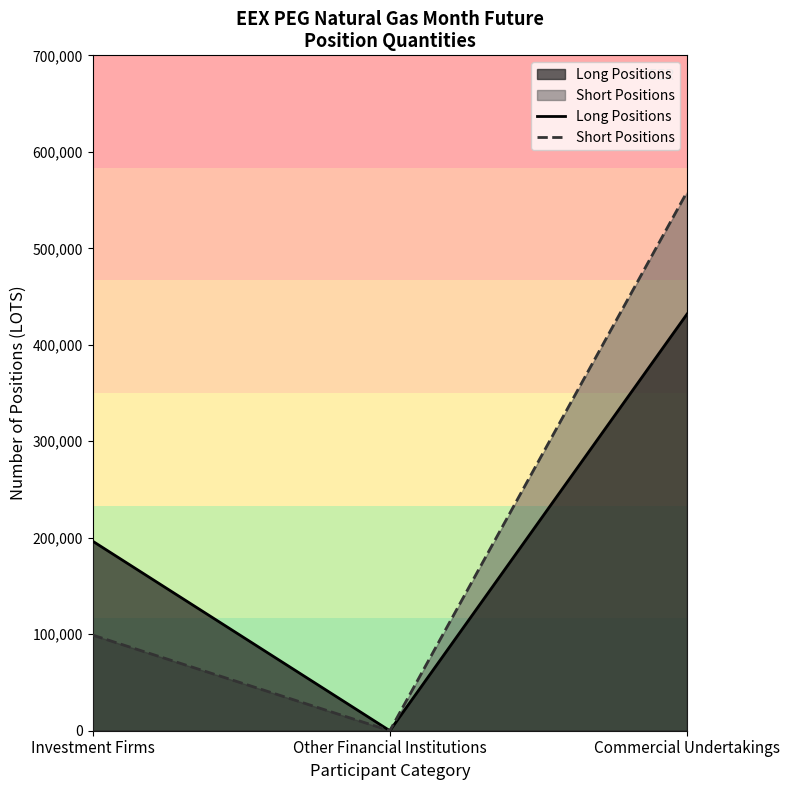

Reading left to right, what are all the values shown in this chart?

Long Positions: 196469.7	0.0	431801.0
Short Positions: 99117.0	0.0	558324.0